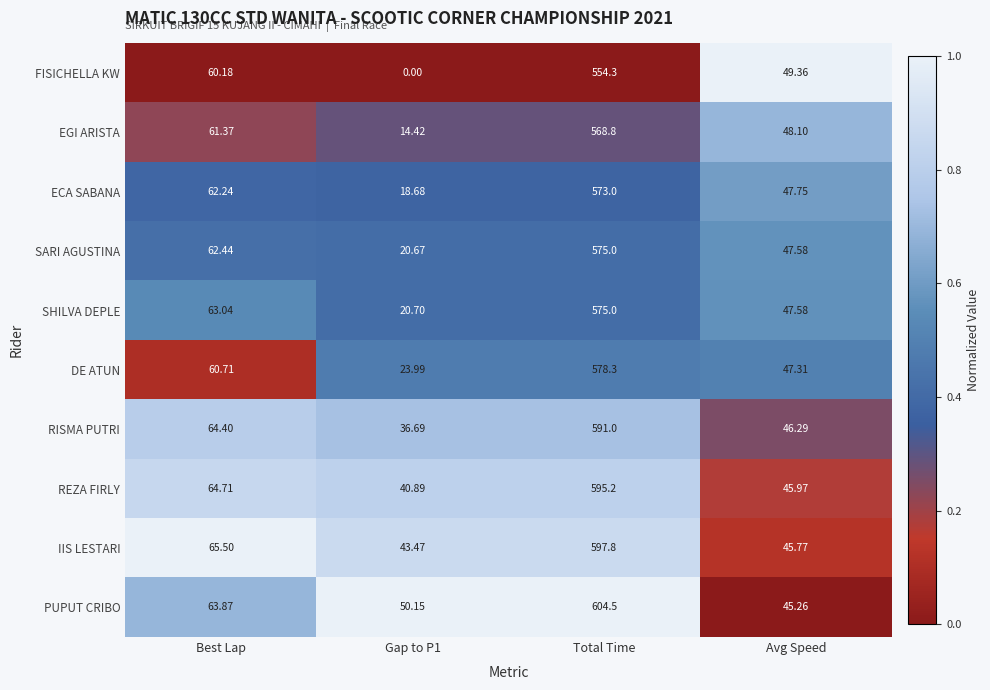

At which label is EGI ARISTA closest to 291?

Best Lap